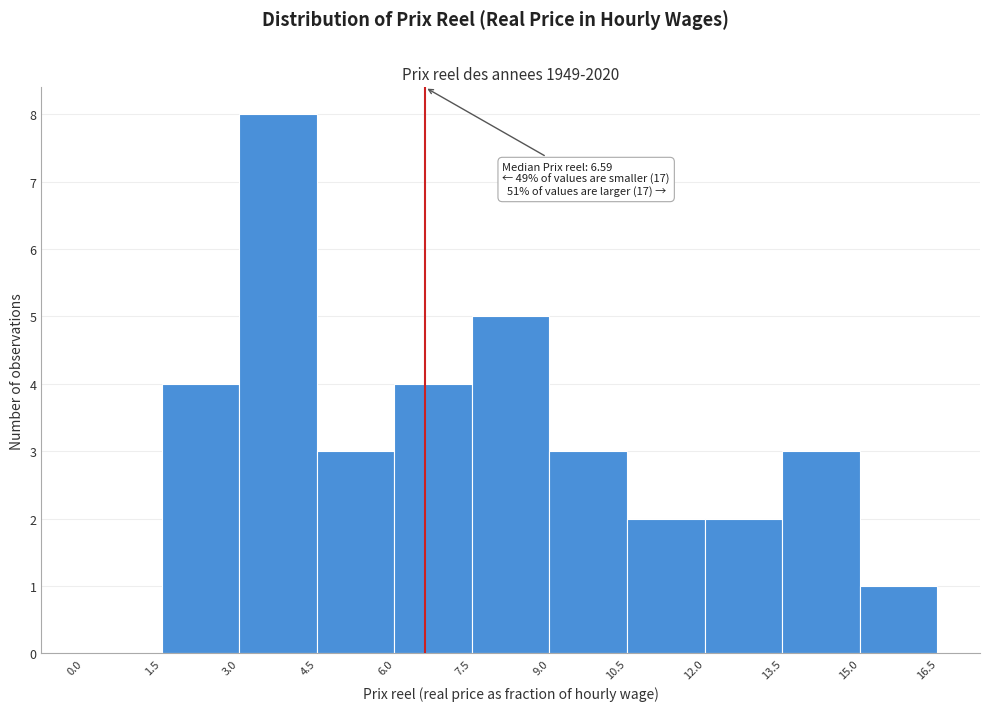

Which range on the x-axis has the tallest bar?

3.0 to 4.5